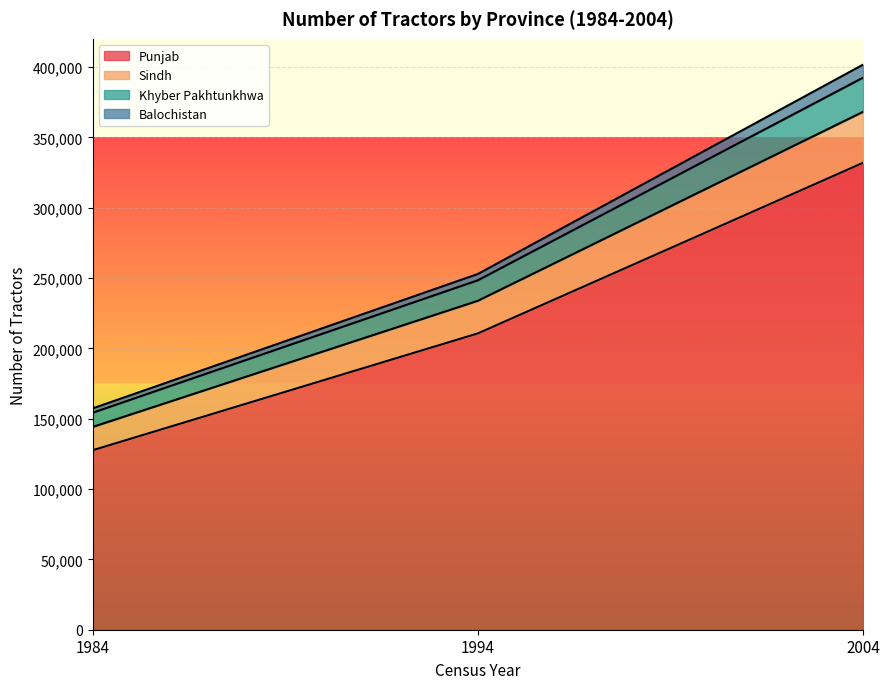

At which category is the sum across all series the highest?

2004